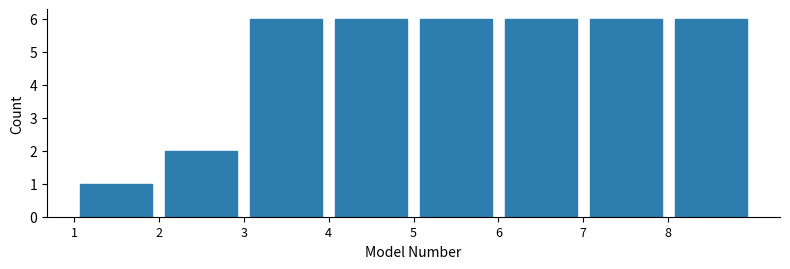

What is the height of the bar covering 8 to 9 on the x-axis? The values are not printed on the chart, so give them approximately, as read against the axis.

6